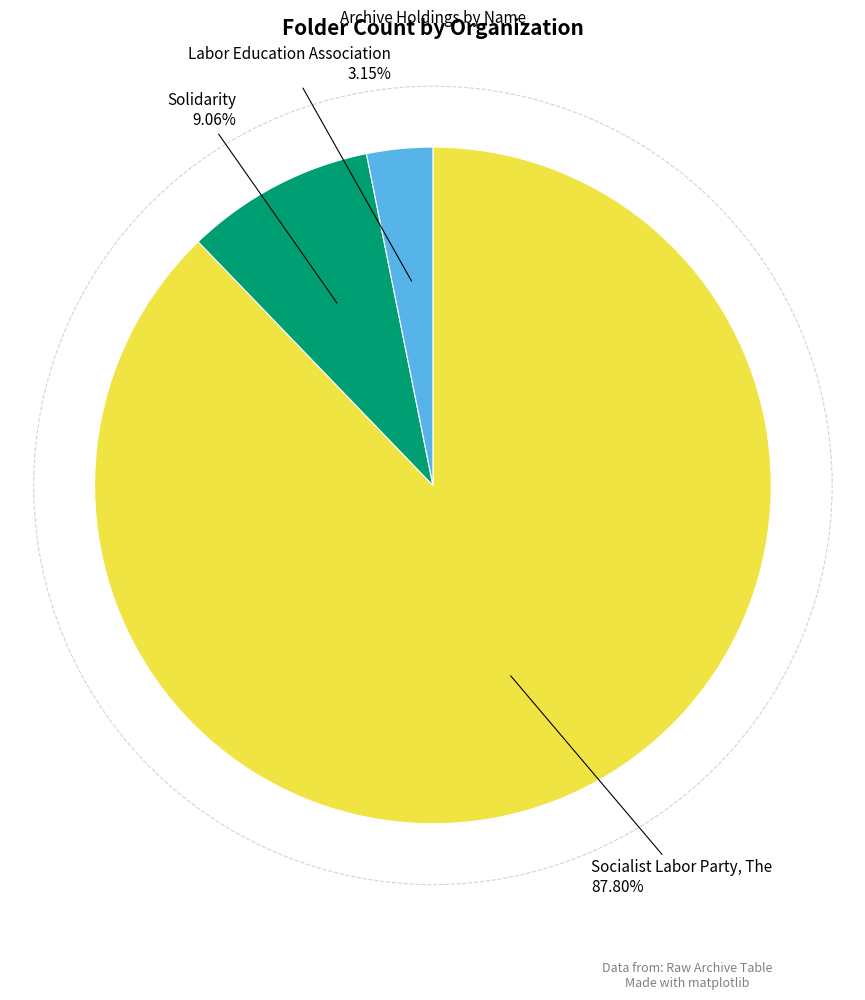

To the nearest percent, what is the average slice percentage?

33%